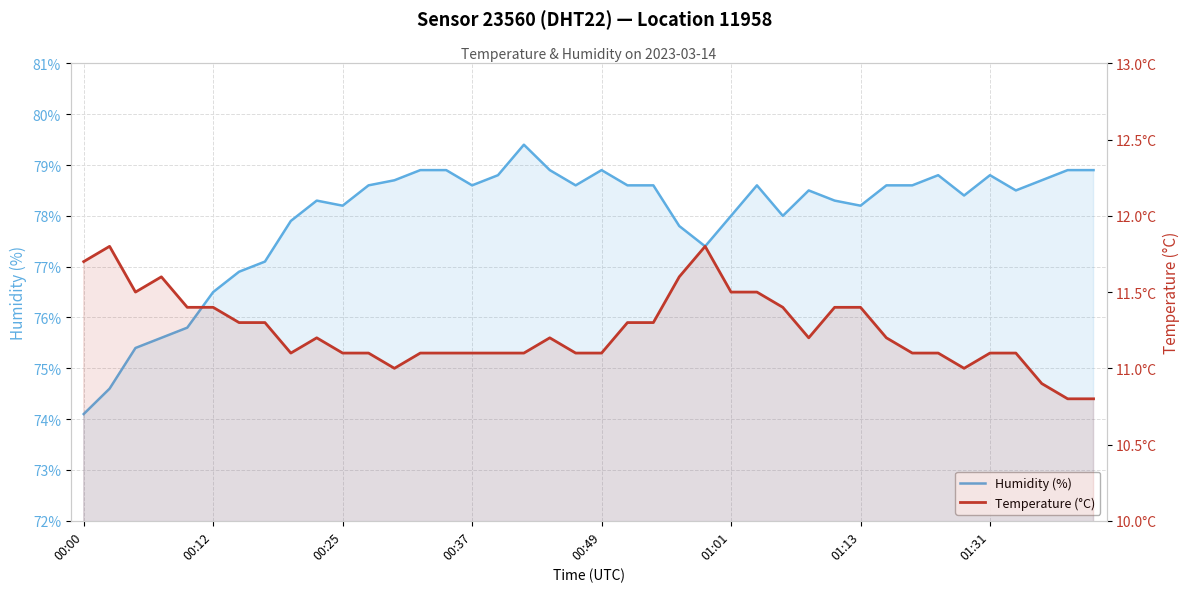

What is the difference between the maximum and minimum values in the Humidity (%) series?

5.3